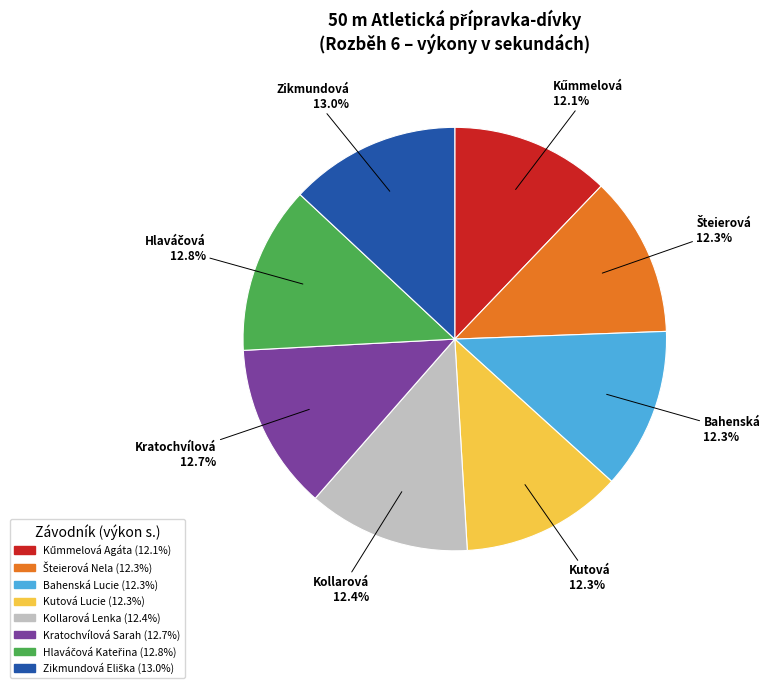

What is the total percentage of Kutová Lucie and Bahenská Lucie?

24.6%